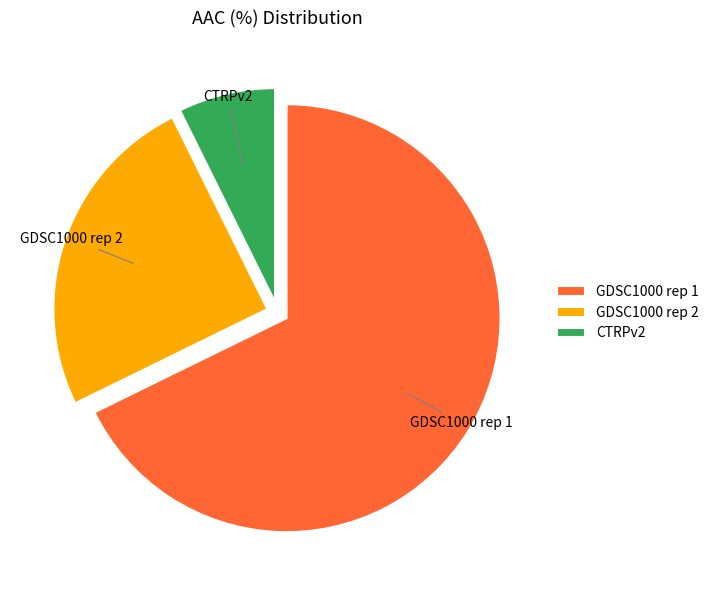

What is the ratio of the value at GDSC1000 rep 1 to the value at GDSC1000 rep 2?

2.7